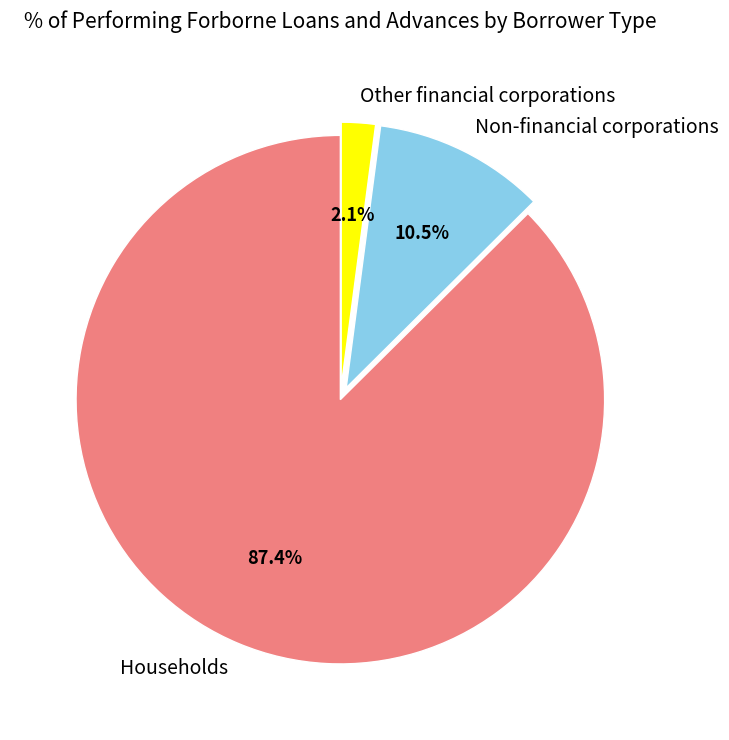

What is the majority slice?

Households